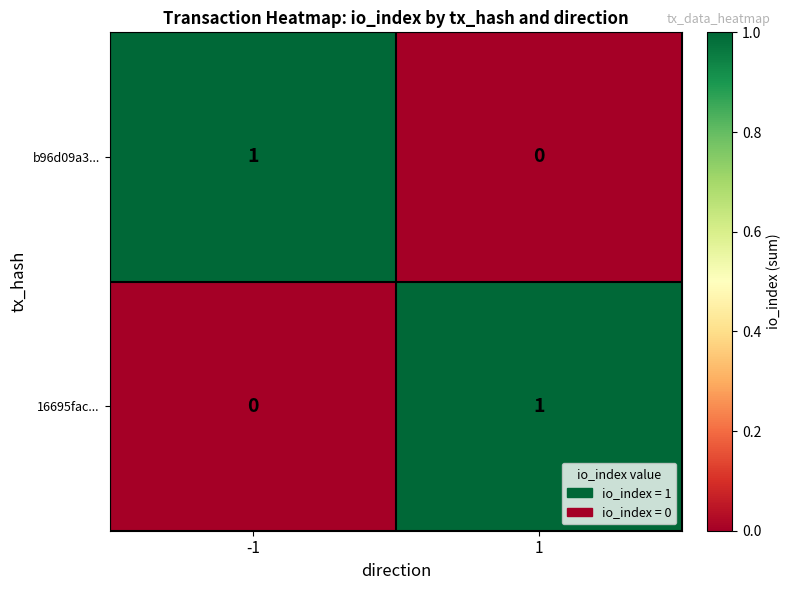

How many distinct data groups are displayed?

2